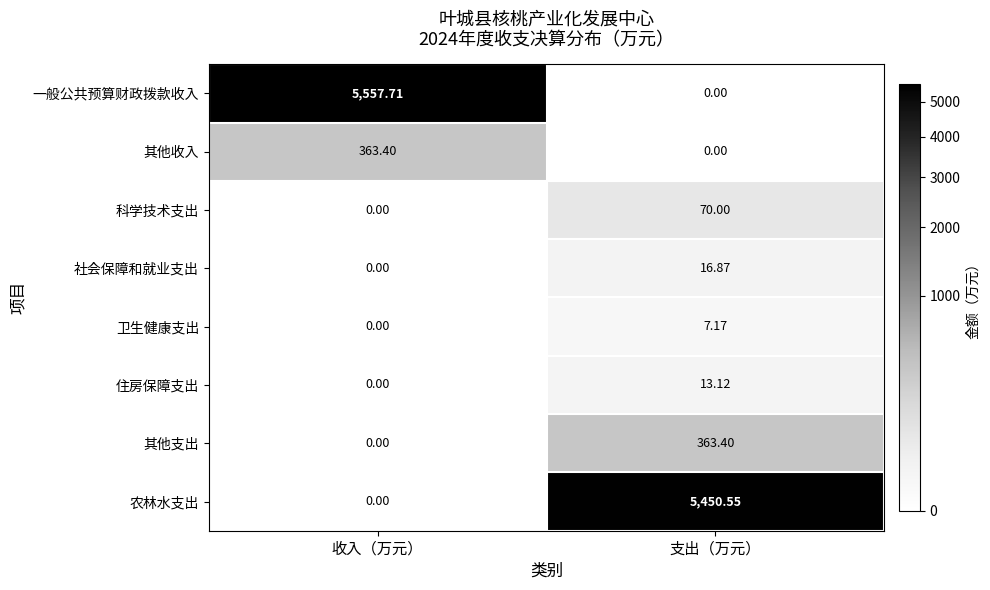

At which category does the chart reach its peak across all series?

收入（万元）